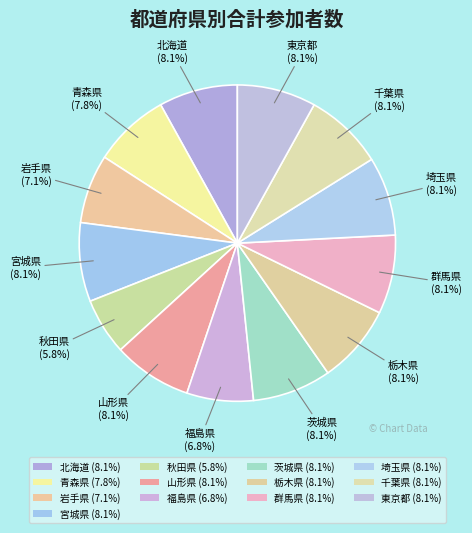

How many slices are in this pie chart?

13